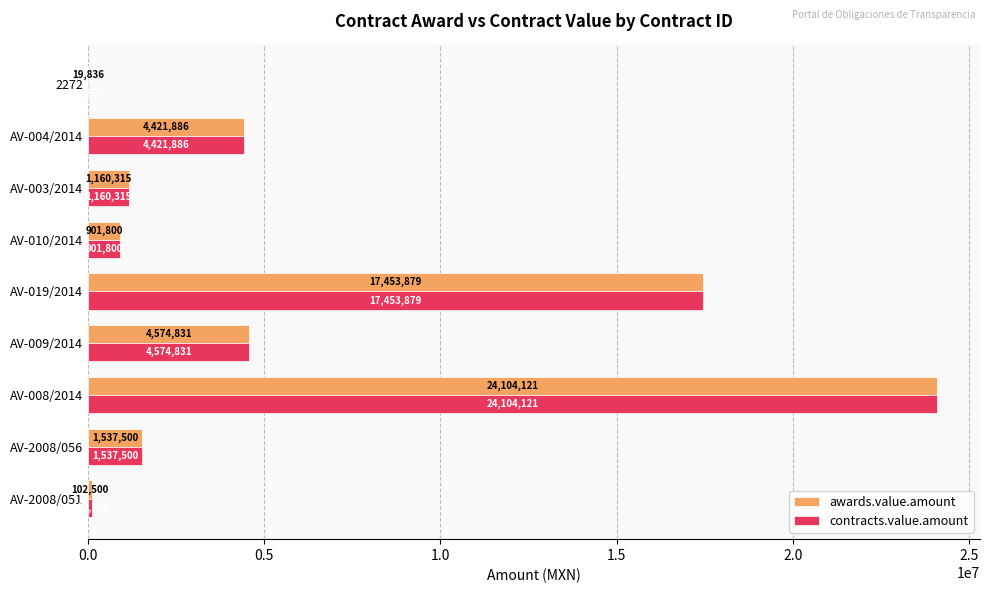

At which category does the chart reach its peak across all series?

AV-008/2014